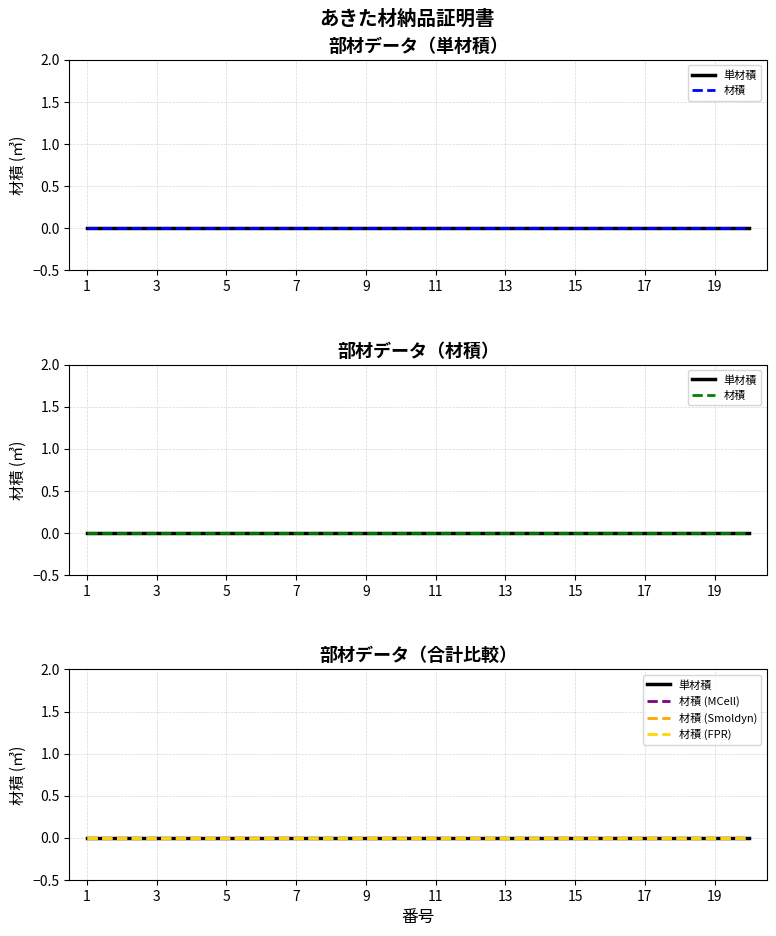

Reading left to right, what are all the values shown in this chart?

番号: 1=1	2=2	3=3	4=4	5=5	6=6	7=7	8=8	9=9	10=10	11=11	12=12	13=13	14=14	15=15	16=16	17=17	18=18	19=19	20=20
単材積: 1=0	2=0	3=0	4=0	5=0	6=0	7=0	8=0	9=0	10=0	11=0	12=0	13=0	14=0	15=0	16=0	17=0	18=0	19=0	20=0
材積: 1=0	2=0	3=0	4=0	5=0	6=0	7=0	8=0	9=0	10=0	11=0	12=0	13=0	14=0	15=0	16=0	17=0	18=0	19=0	20=0